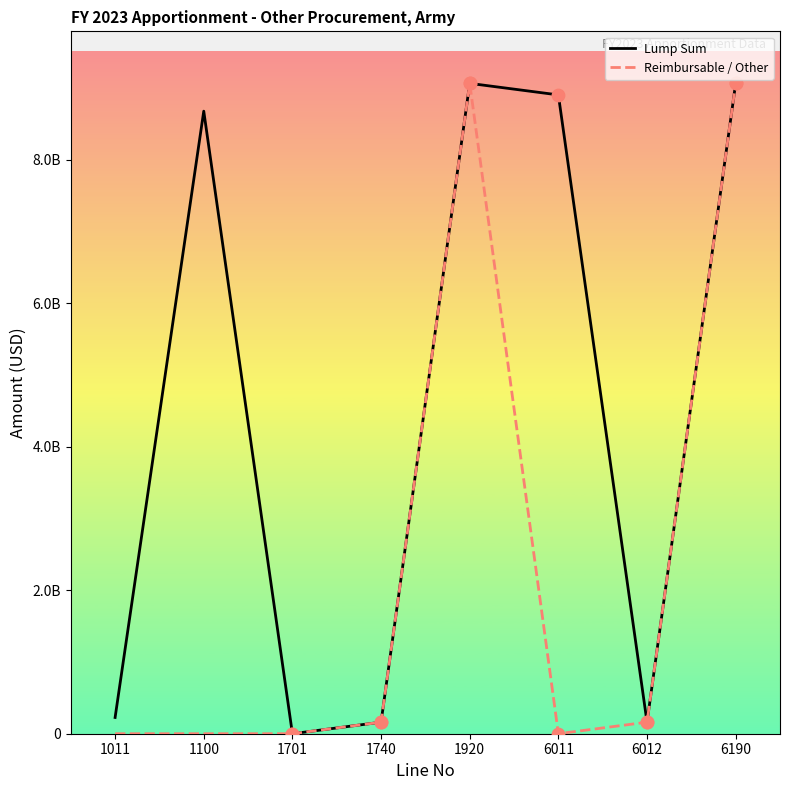

Is the value of Lump Sum at 1701 greater than the value of Reimbursable / Other at 1011?

Yes